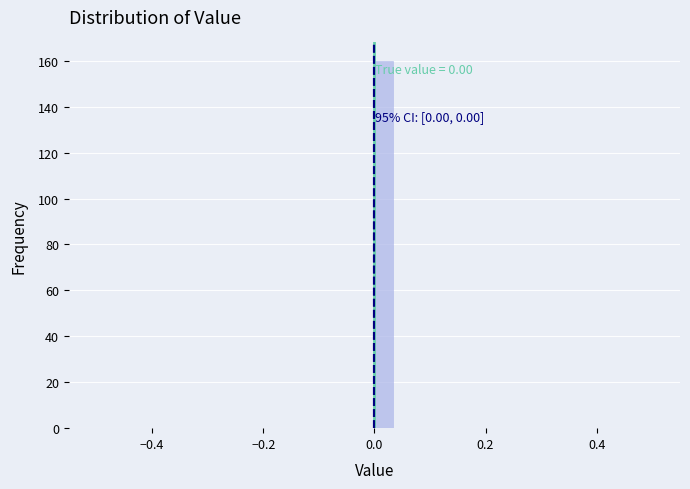

Around what value on the x-axis is the tallest bar? Give the approximate position of its centre, as read against the axis.

0.02